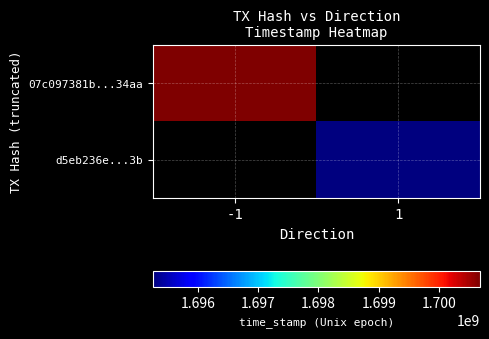

How many categories are shown in the chart?

2